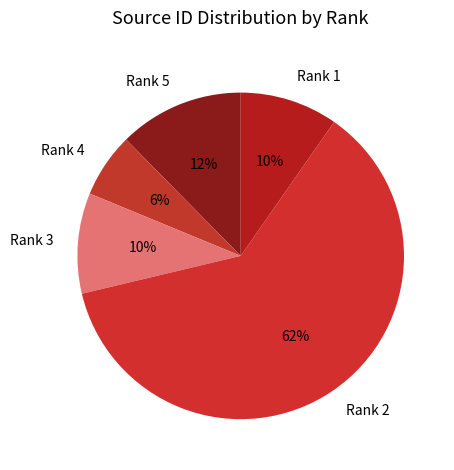

Count the number of slices in the pie.

5